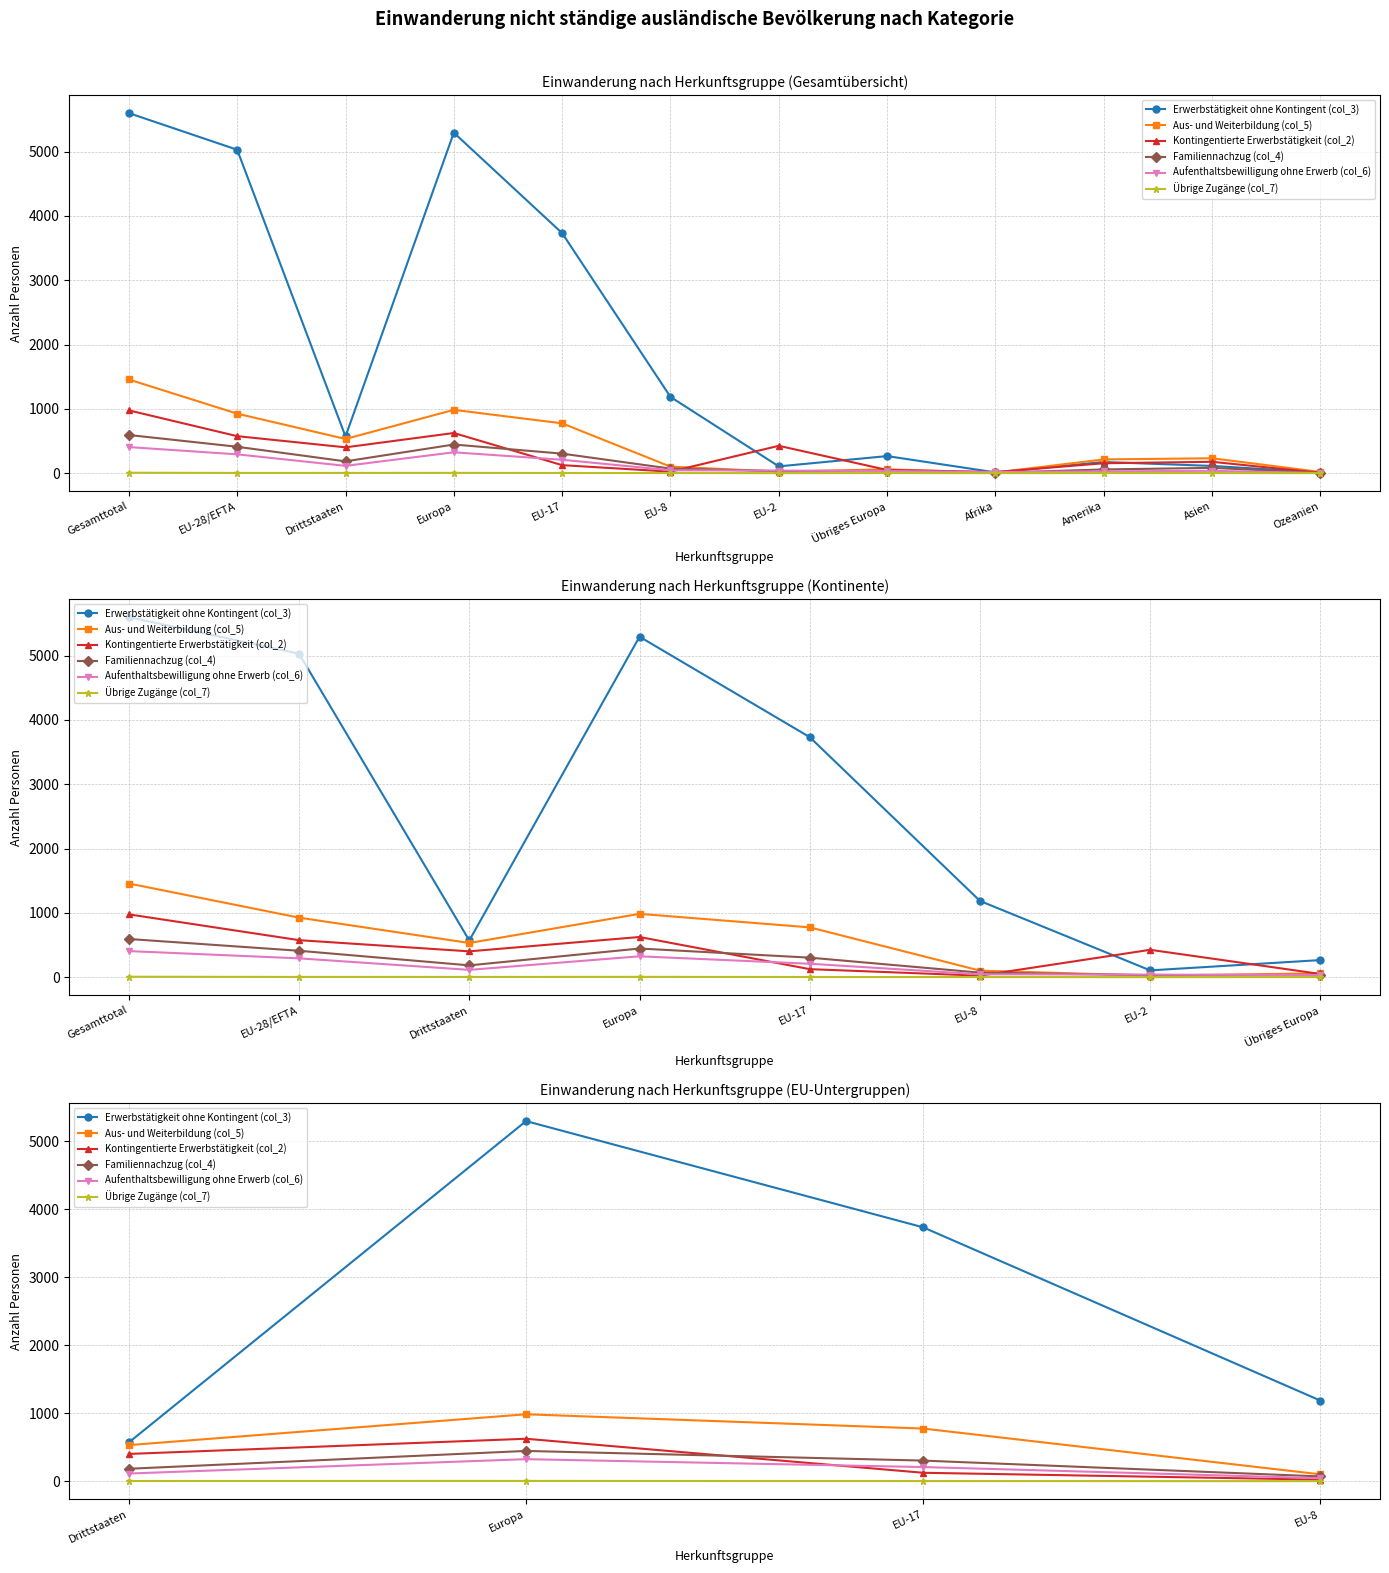

Is the value of Übrige Zugänge (col_7) at EU-8 greater than the value of Aufenthaltsbewilligung ohne Erwerb (col_6) at EU-8?

No